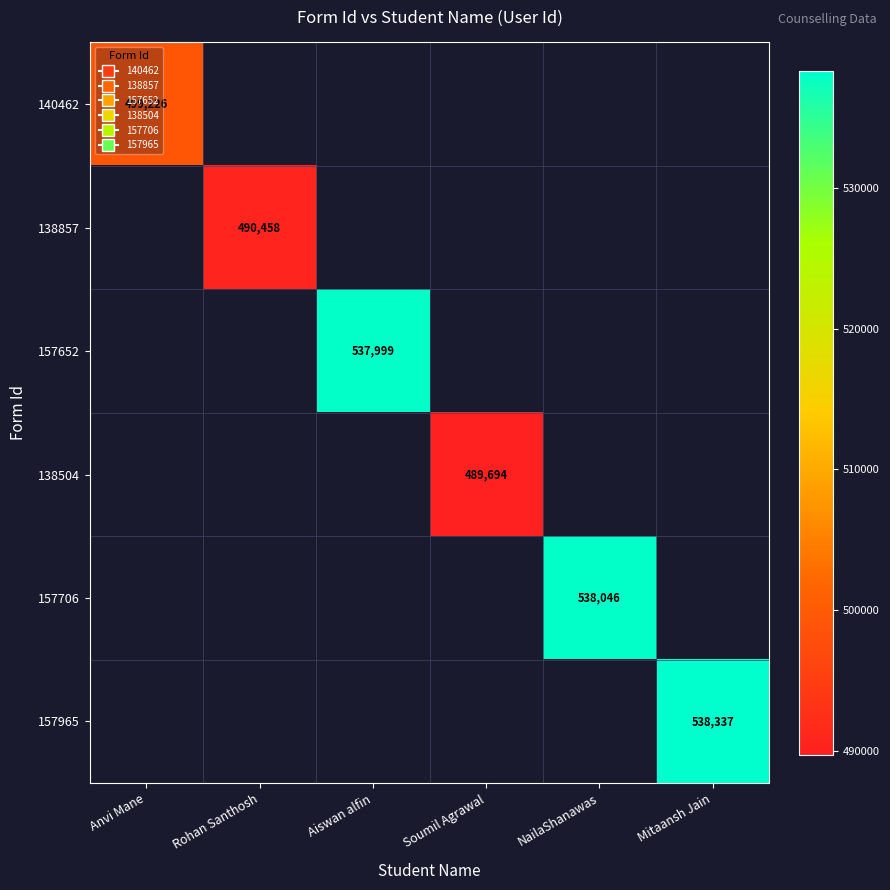

At how many categories does at least one series exceed 496581?

4